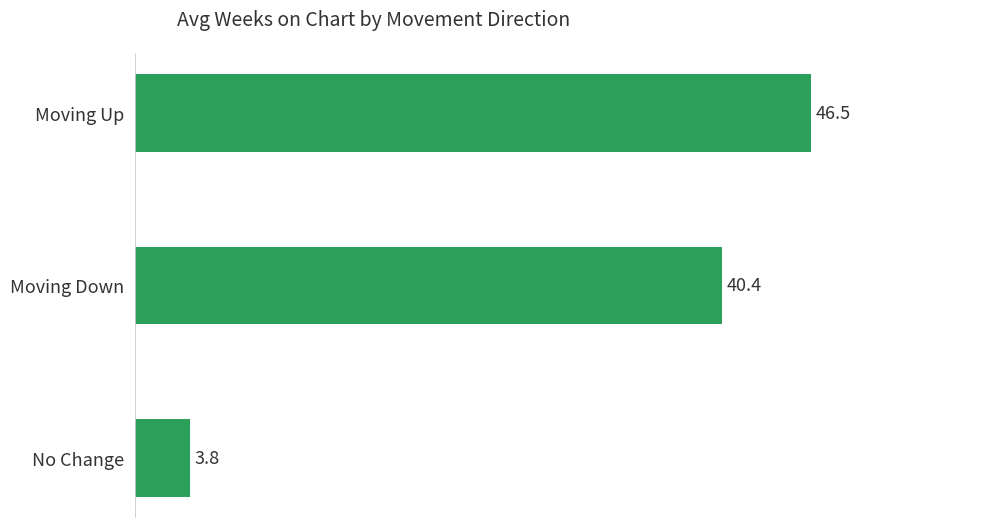

At which label is the value closest to 25?

Moving Down